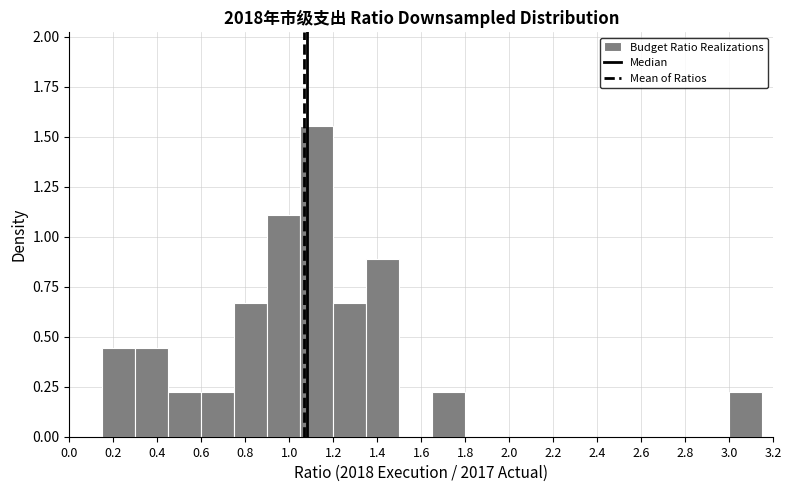

Reading left to right, transcribe this chart: for each bar, give the range it covers on the x-axis and its height. Neither the bar edges nor the heights are printed on the chart, so give them approximately, as read against the axes.

0.00 to 0.15: 0
0.15 to 0.30: 0.45
0.30 to 0.45: 0.45
0.45 to 0.60: 0.20
0.60 to 0.75: 0.20
0.75 to 0.90: 0.65
0.90 to 1.05: 1.10
1.05 to 1.20: 1.55
1.20 to 1.35: 0.65
1.35 to 1.50: 0.90
1.50 to 1.65: 0
1.65 to 1.80: 0.20
1.80 to 1.95: 0
1.95 to 2.10: 0
2.10 to 2.25: 0
2.25 to 2.40: 0
2.40 to 2.55: 0
2.55 to 2.70: 0
2.70 to 2.85: 0
2.85 to 3.00: 0
3.00 to 3.15: 0.20